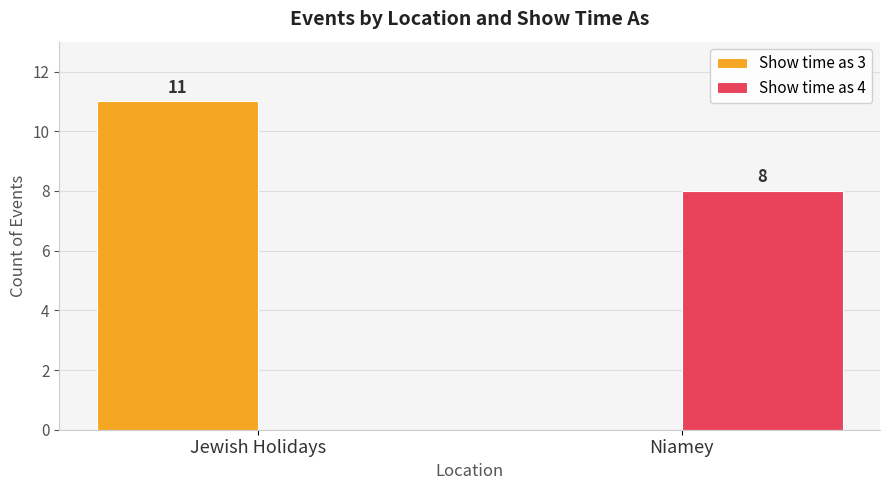

Does the chart contain stacked bars?

No